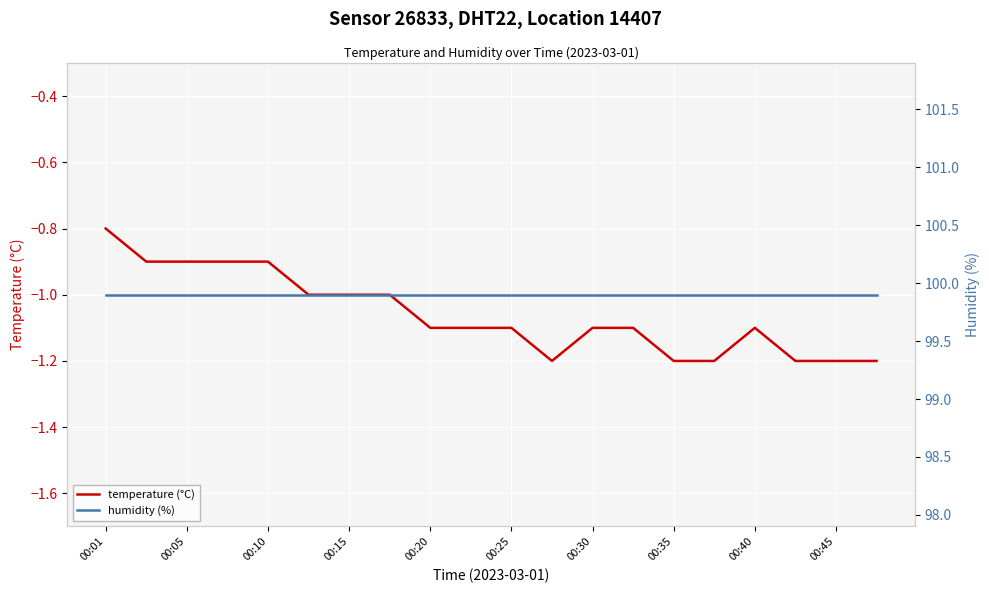

The value of temperature (°C) at 00:05 is -1.6. True or false?

False